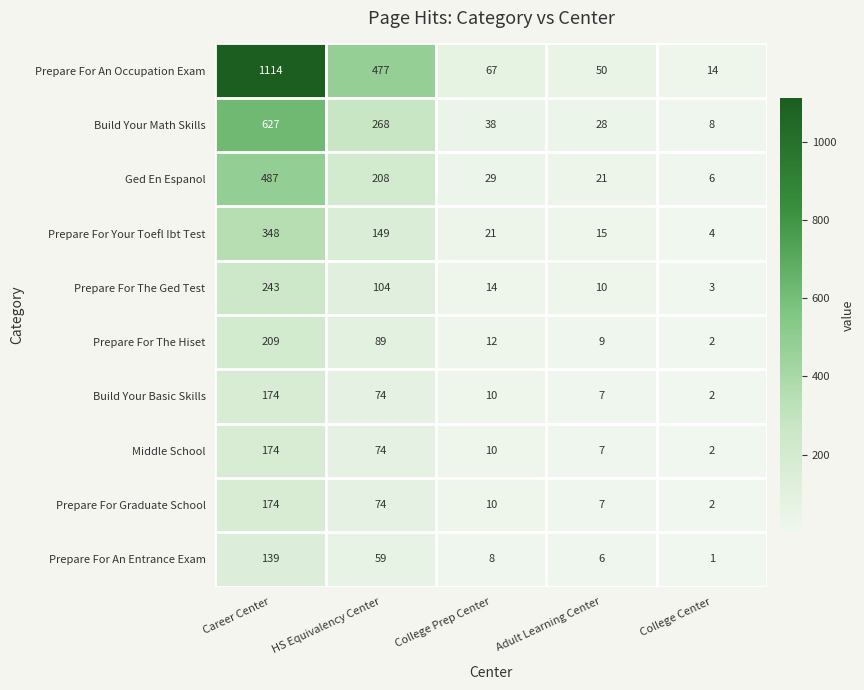

Between College Prep Center and College Center, which series saw the biggest shift?

Prepare For An Occupation Exam